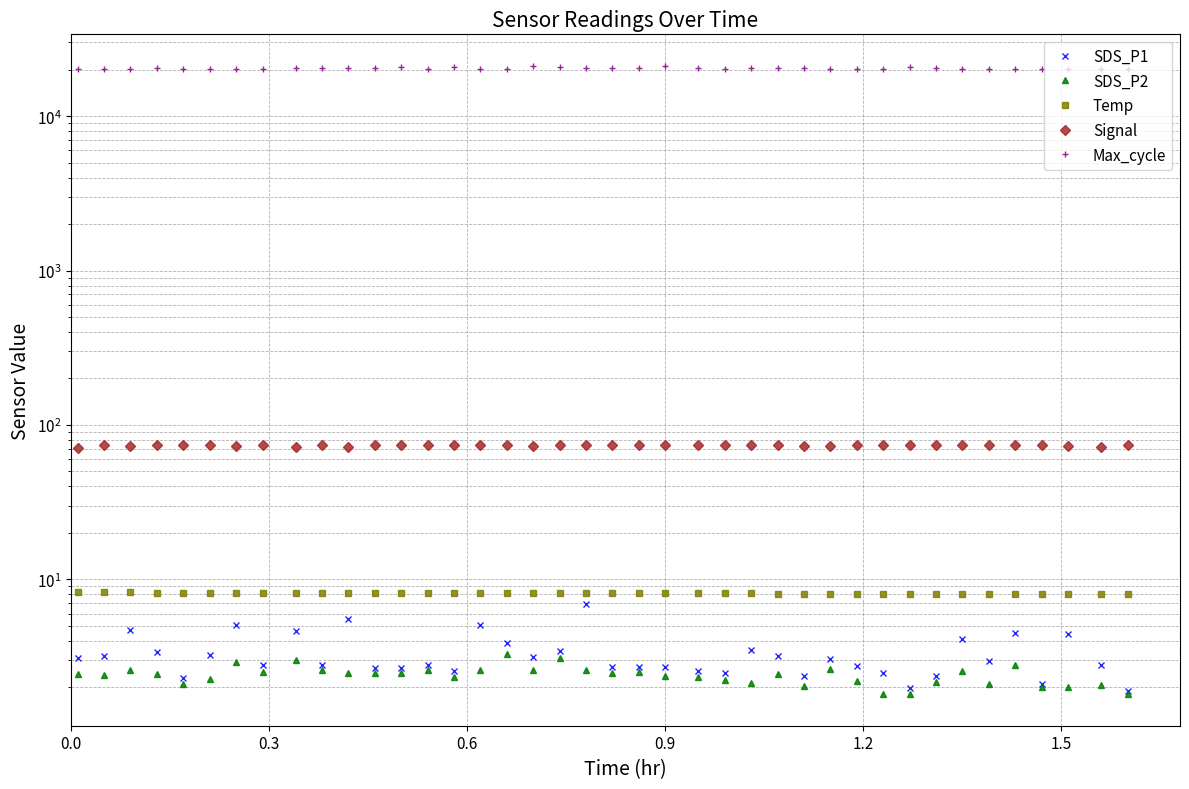

Is it true that SDS_P2 equals 3.5 at 25?

False